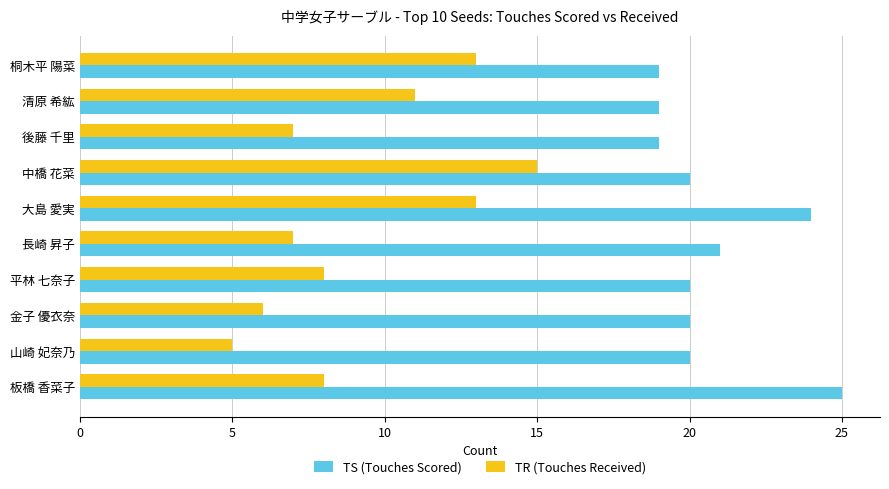

What are all the series names shown in the legend?

TS (Touches Scored), TR (Touches Received)